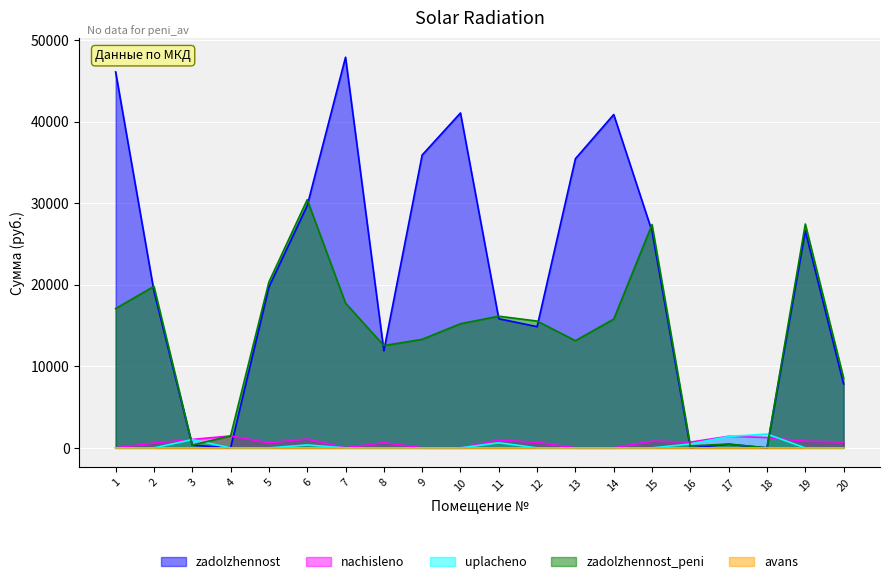

How many interior local peaks does the zadolzhennost_peni series have?

6